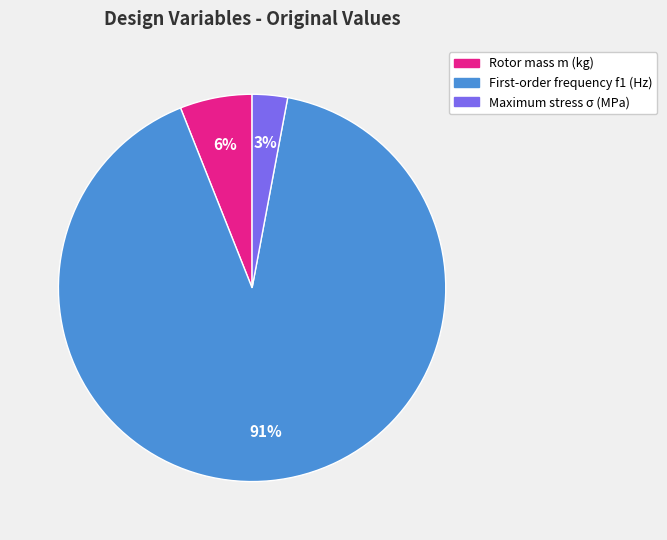

What is the largest slice in the pie chart?

First-order frequency f1 (Hz)